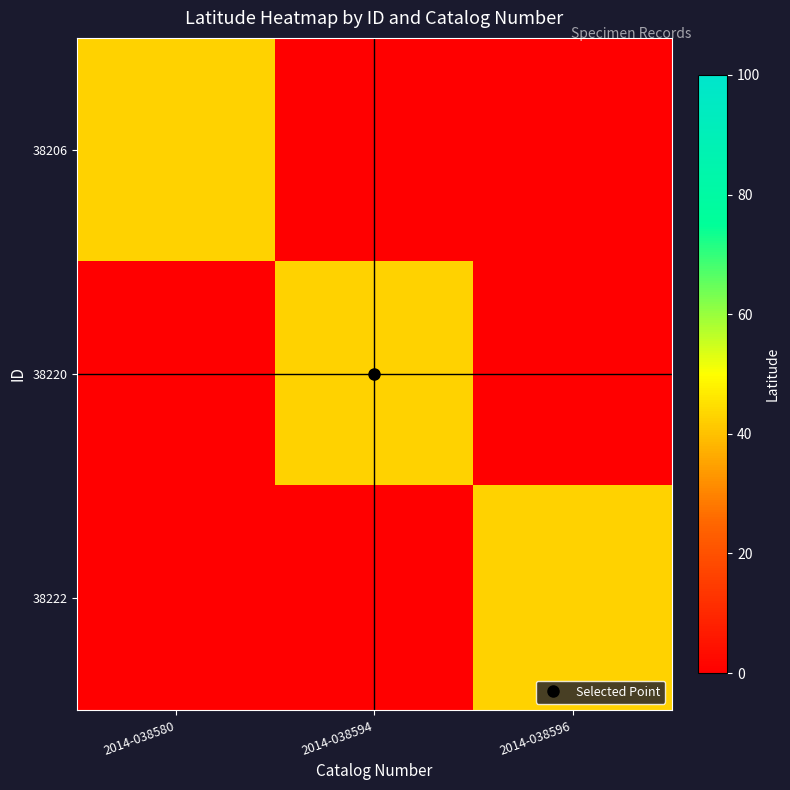

Is it true that 38220 equals 0.0 at 2014-038580?

True